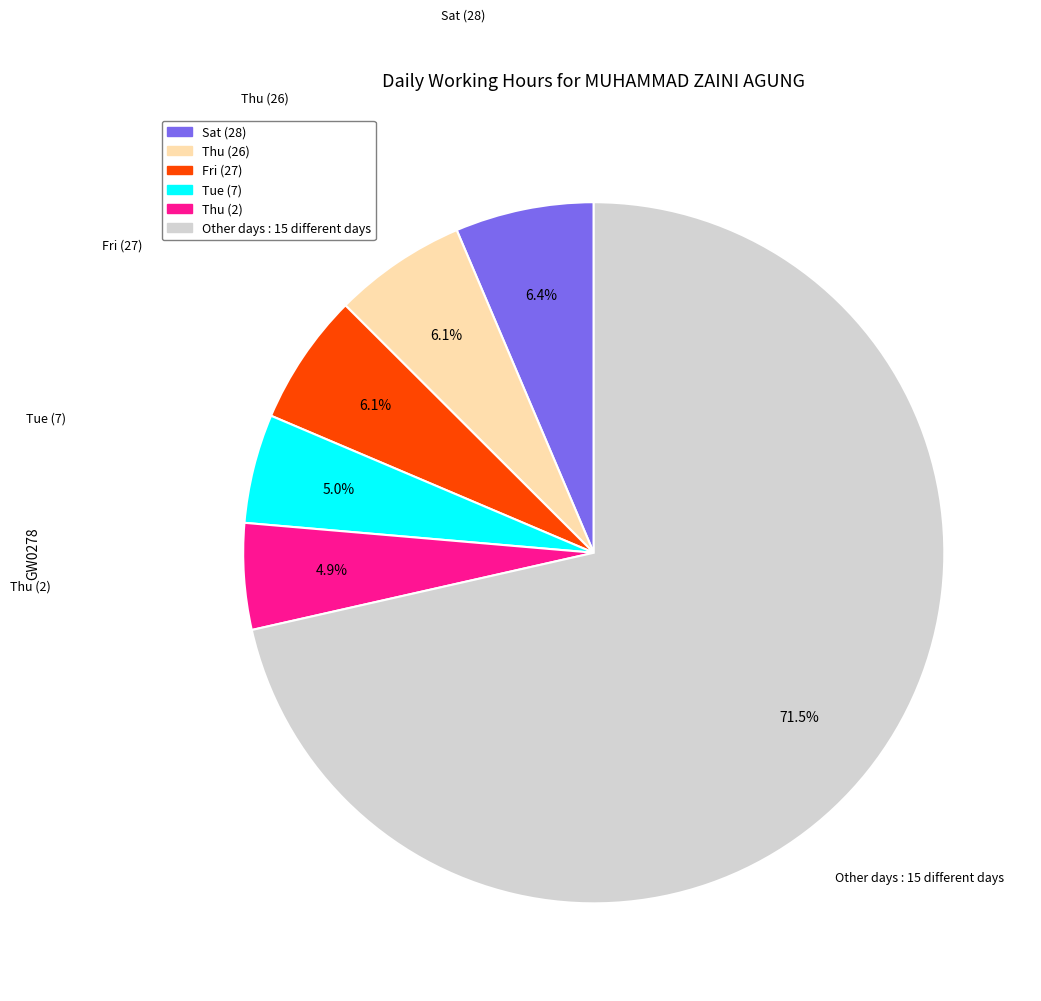

Is there any slice that represents more than half of the pie?

Yes